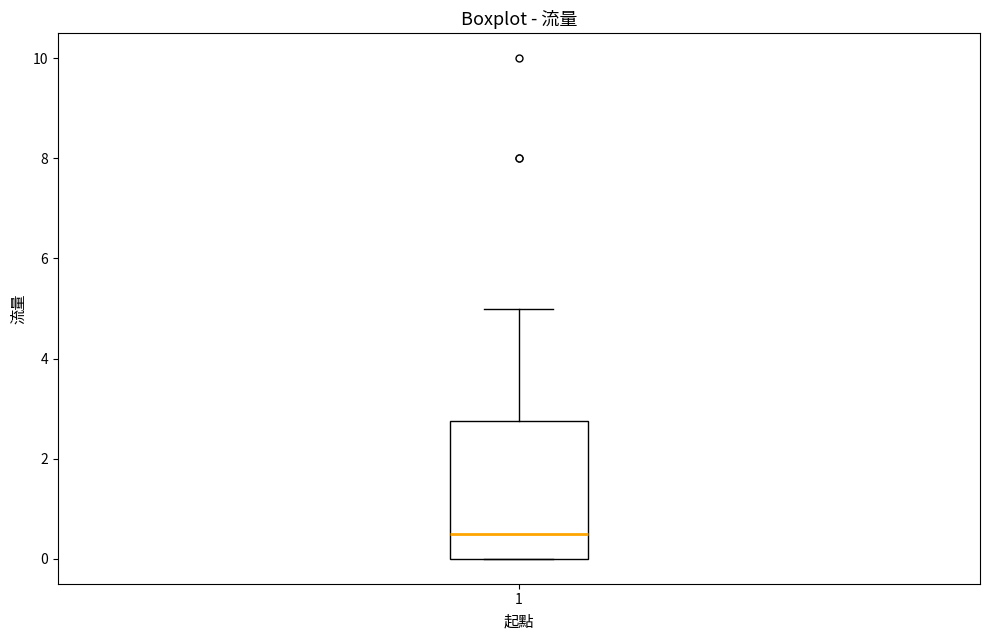

Transcribe this box plot: give where the median line is, the range the box spans, and where the two whiskers end, as read against the y-axis. The values are not printed on the chart, so give them approximately, as read against the axis.

median 0.6, box 0.0 to 2.8, whiskers 0.0 to 5.0